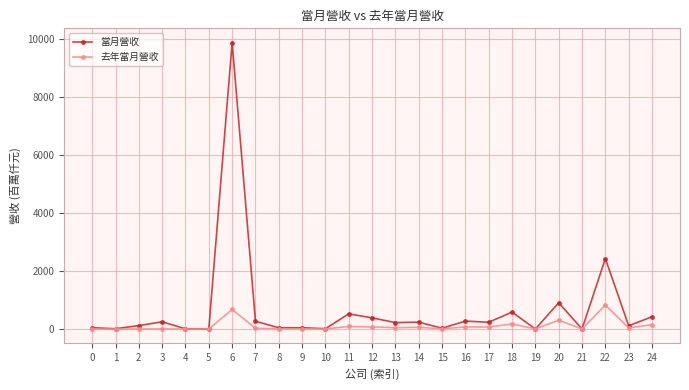

What is the difference between the highest and lowest values at 2?

116.5